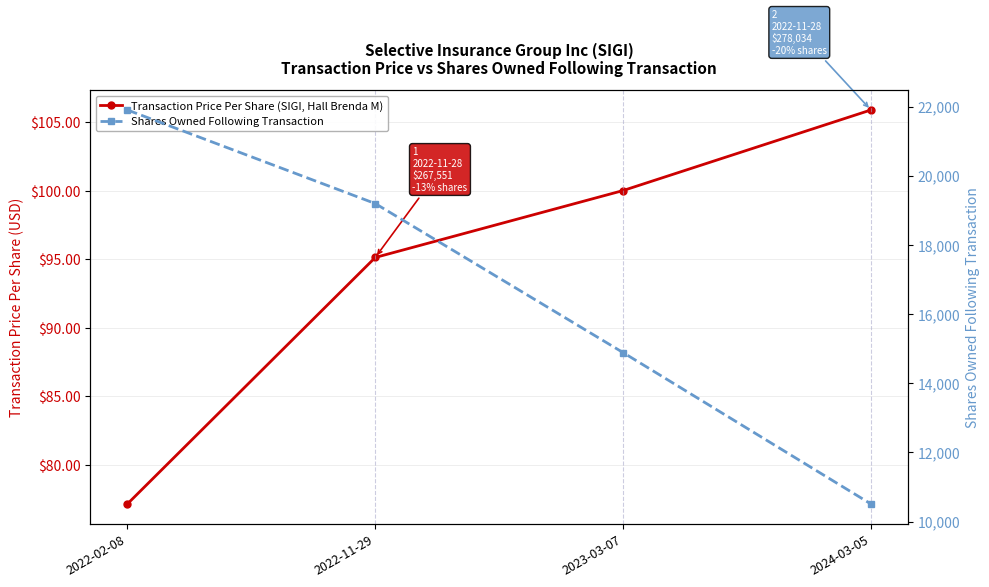

What is the difference between the second highest and minimum values in the Transaction Price Per Share (SIGI, Hall Brenda M) series?

22.9